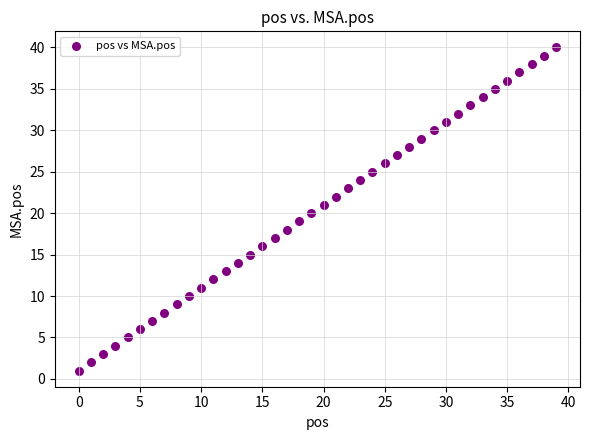

What is the range of Y values (max minus min)?

39